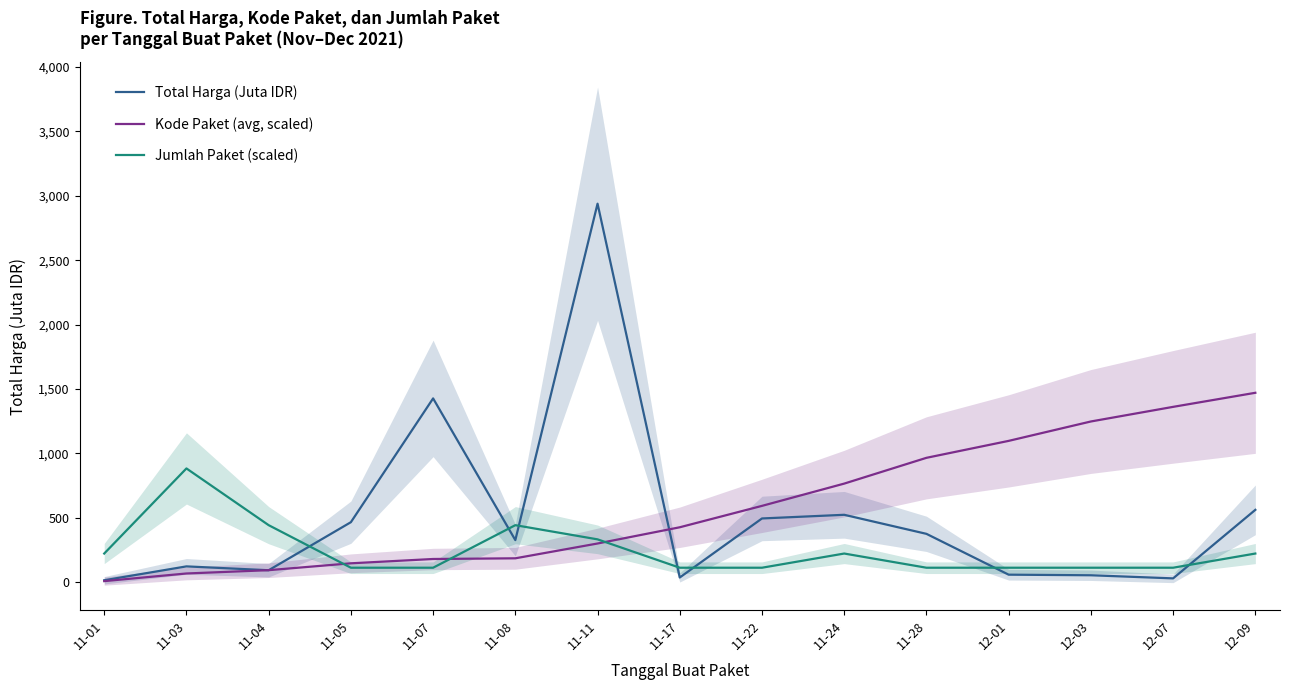

After their last crossing, which series has the higher values: Jumlah Paket (scaled) or Total Harga (Juta IDR)?

Total Harga (Juta IDR)